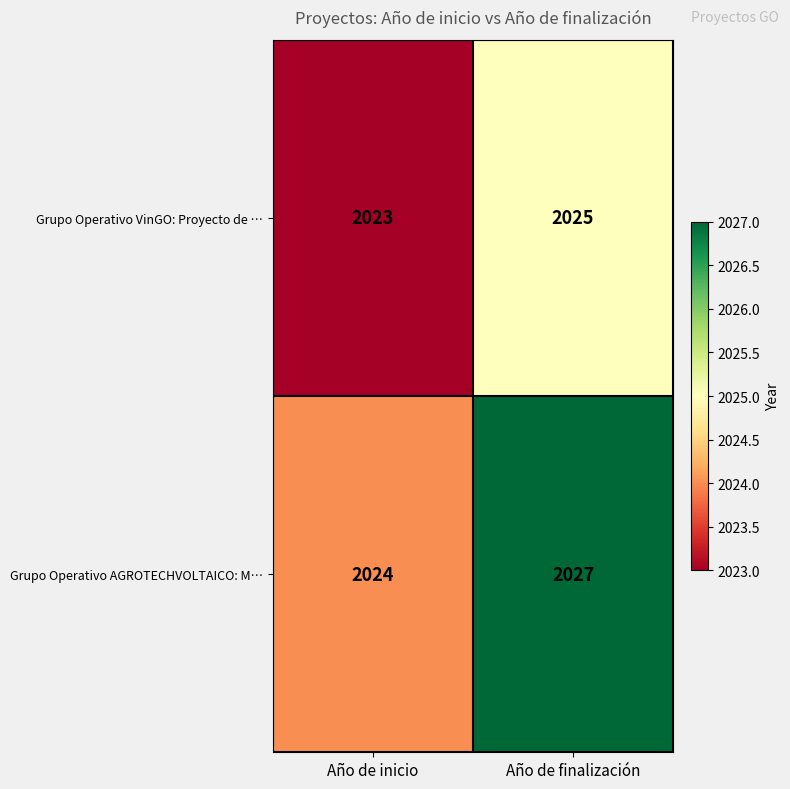

Which series has the widest spread of values?

Grupo Operativo AGROTECHVOLTAICO: M…